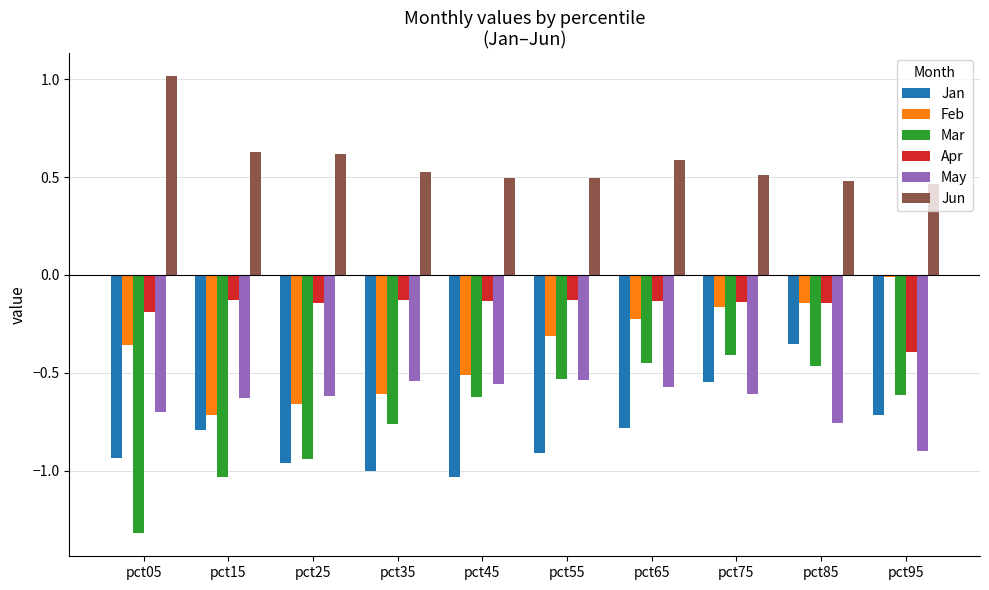

The Jun series shows 0.6 at pct95. True or false?

False